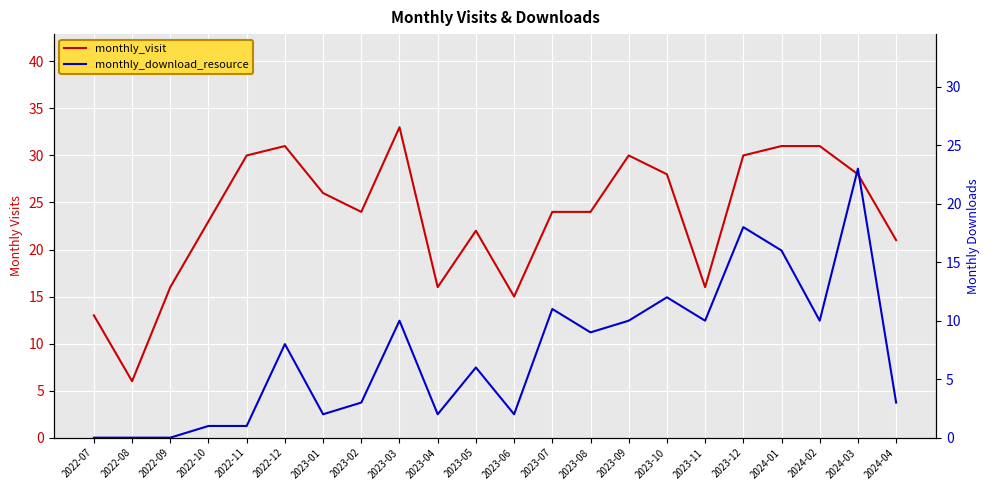

How many data points does each series have?

22